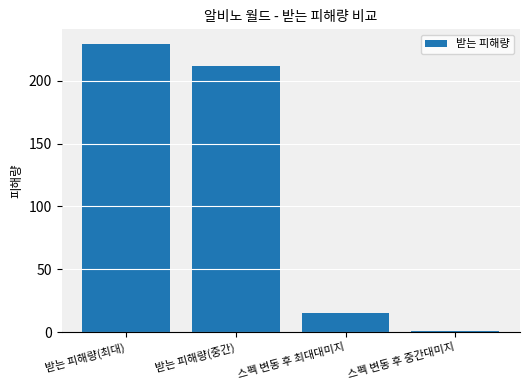

Is it true that the value at 받는 피해량(최대) is 358.4?

False